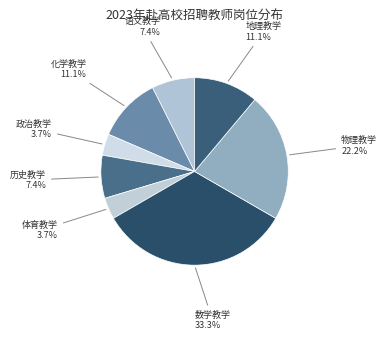

How many slices are in this pie chart?

8